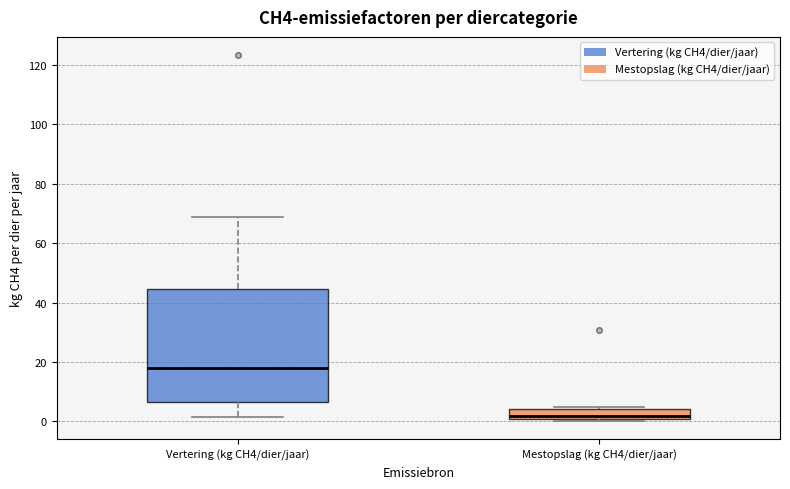

Where does the lower whisker of the box for Vertering (kg CH4/dier/jaar) end on the y-axis? The values are not printed on the chart, so give them approximately, as read against the axis.

2